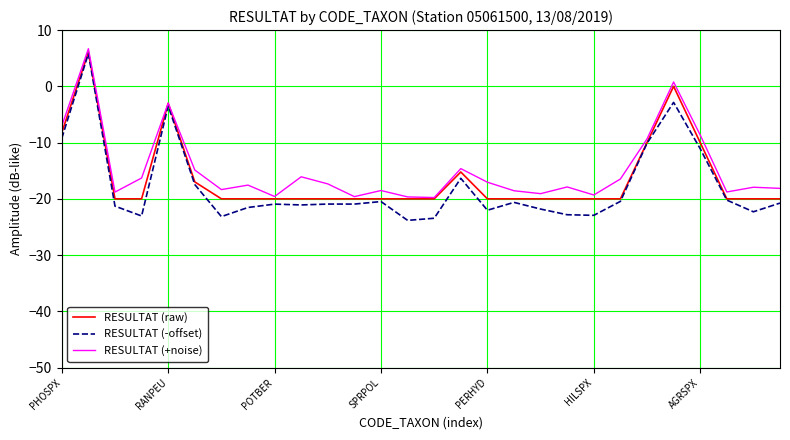

How many negative values does the RESULTAT (-offset) series have?

27